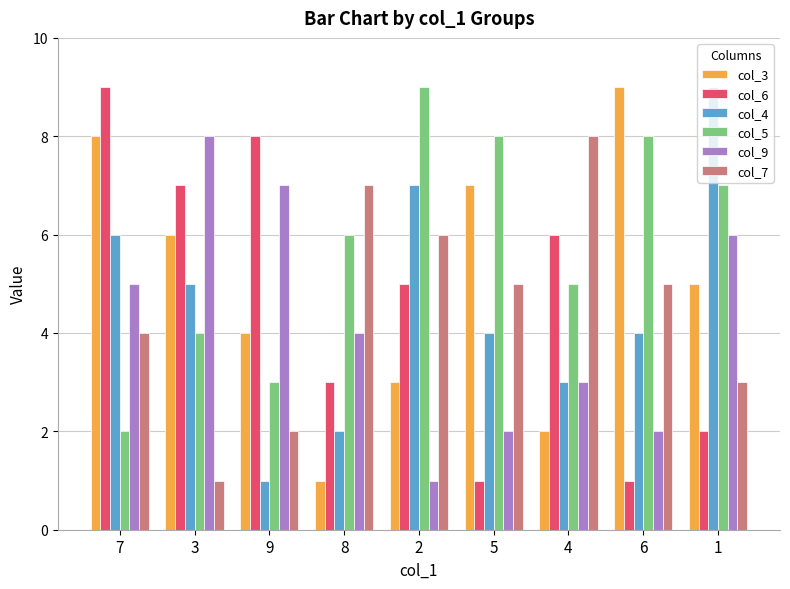

Reading left to right, list all the values displayed in this chart.

col_3: 7=8	3=6	9=4	8=1	2=3	5=7	4=2	6=9	1=5
col_6: 7=9	3=7	9=8	8=3	2=5	5=1	4=6	6=1	1=2
col_4: 7=6	3=5	9=1	8=2	2=7	5=4	4=3	6=4	1=9
col_5: 7=2	3=4	9=3	8=6	2=9	5=8	4=5	6=8	1=7
col_9: 7=5	3=8	9=7	8=4	2=1	5=2	4=3	6=2	1=6
col_7: 7=4	3=1	9=2	8=7	2=6	5=5	4=8	6=5	1=3